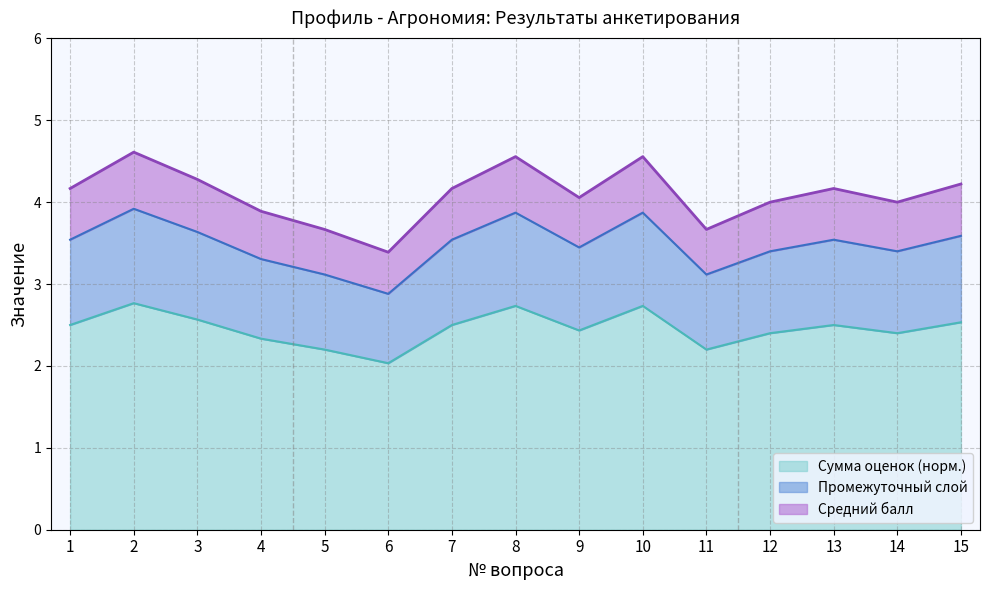

What is the lowest value of the Сумма оценок (норм.) series?

2.0